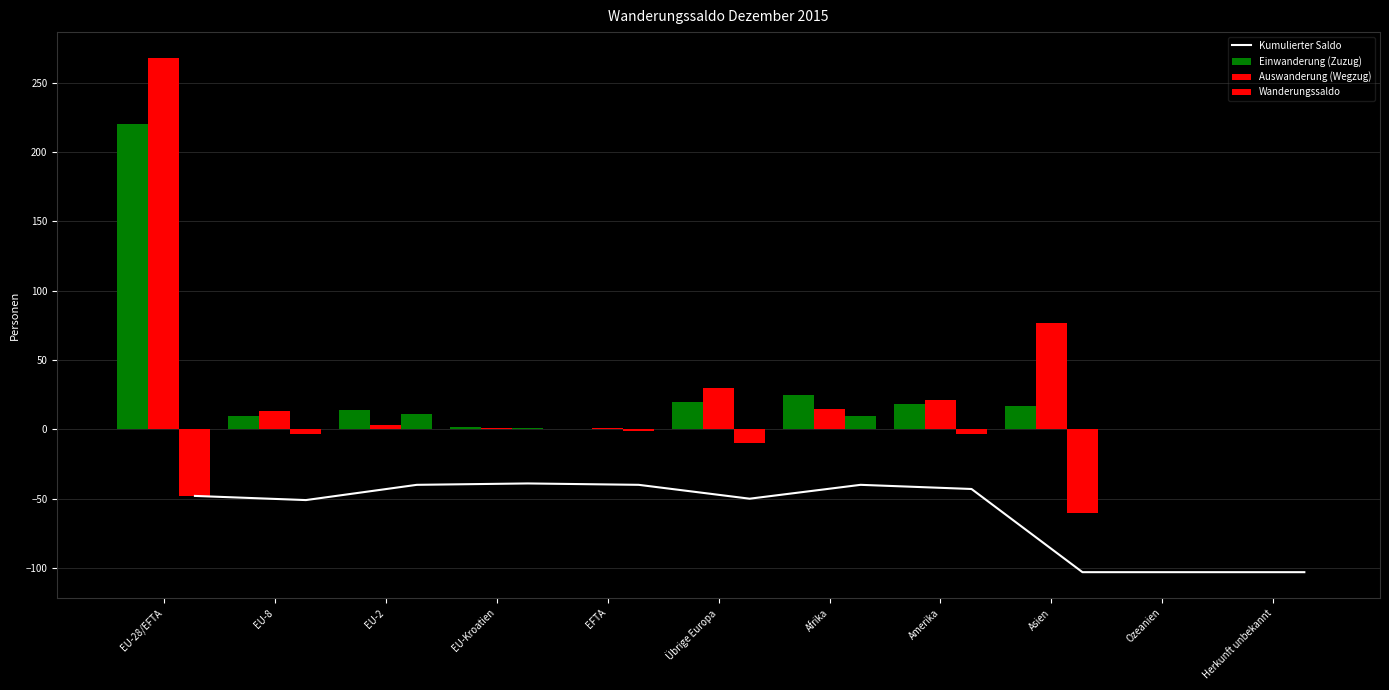

What are all the series names shown in the legend?

Kumulierter Saldo, Einwanderung (Zuzug), Auswanderung (Wegzug), Wanderungssaldo